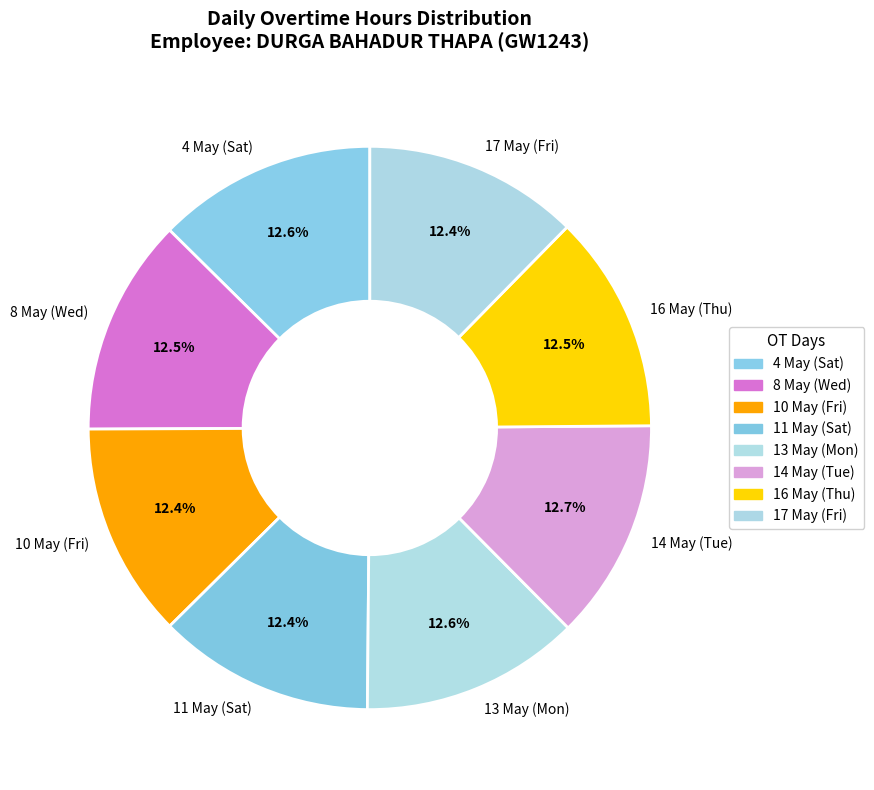

The 4 May (Sat) slice represents 13% of the pie. True or false?

True